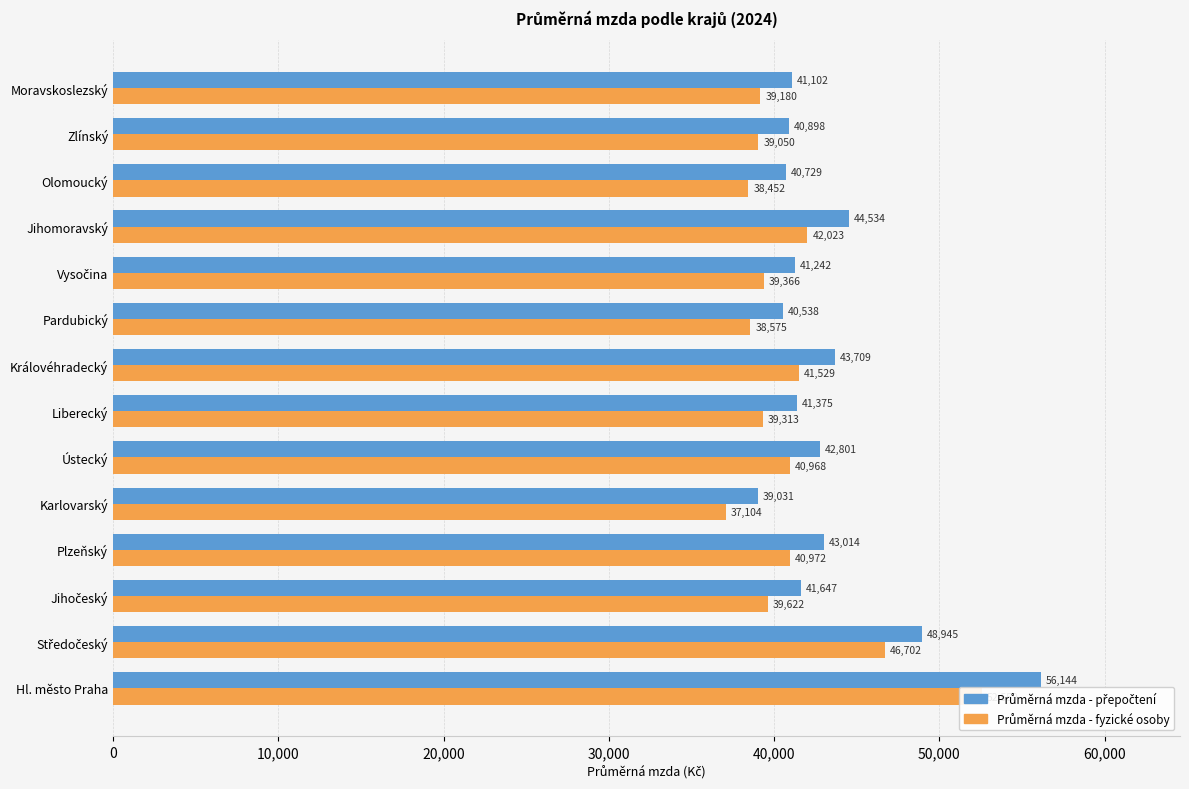

What is the difference between the highest and lowest values at Vysočina?

1875.9